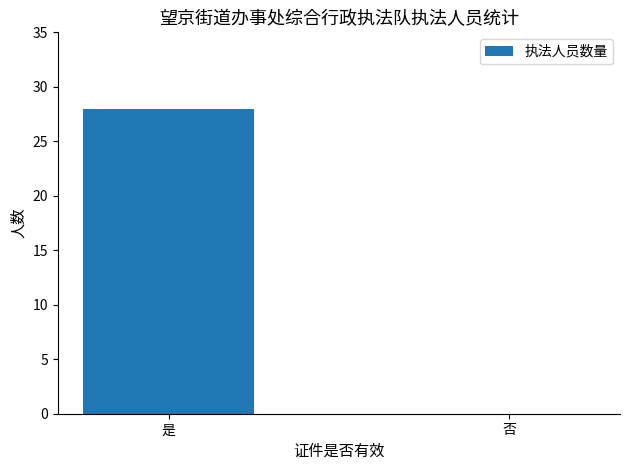

Which category has the highest value across all series?

是